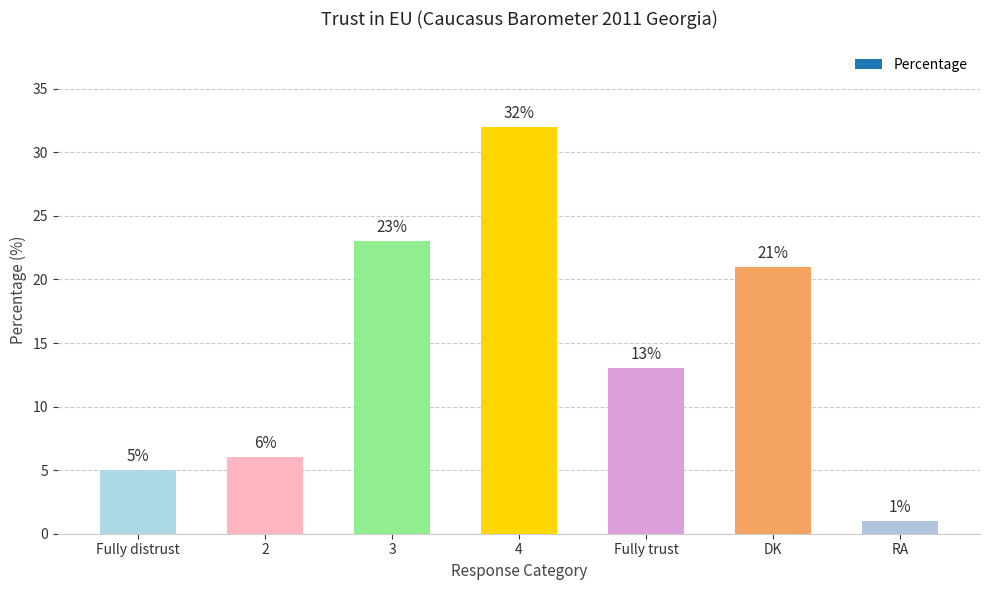

The value at 2 is 6. True or false?

True